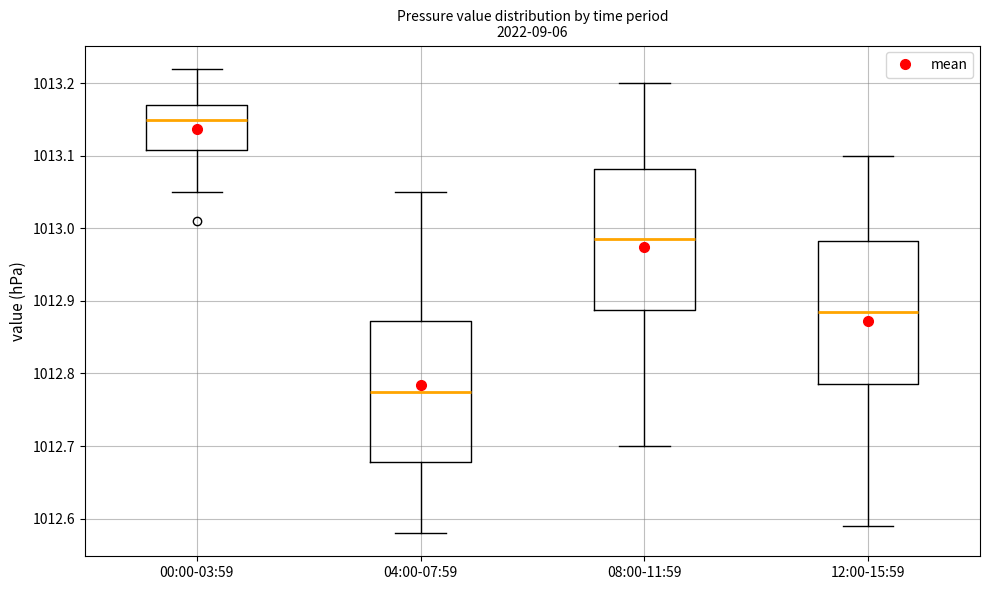

Where is the lower edge of the box for 04:00-07:59 on the y-axis? The values are not printed on the chart, so give them approximately, as read against the axis.

1012.68